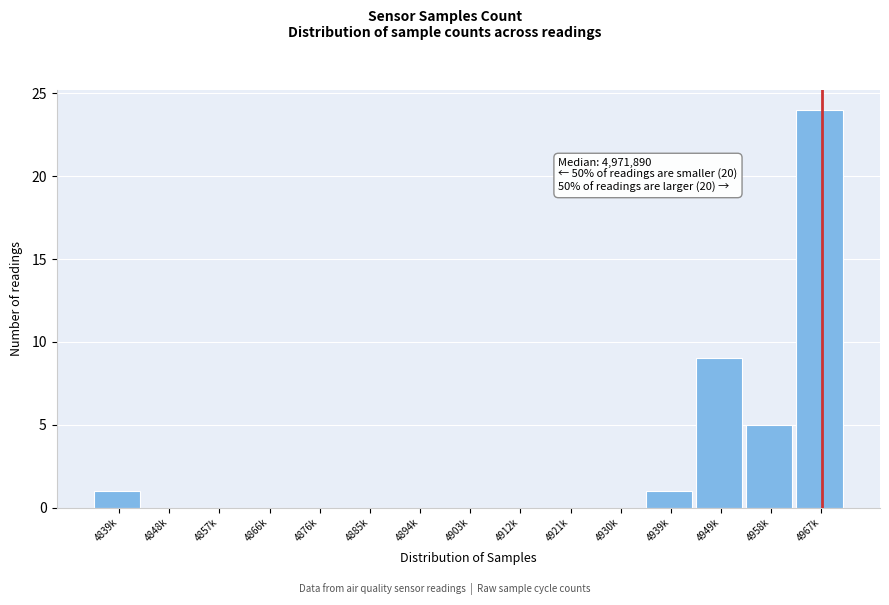

Reading left to right, list all the values displayed in this chart.

4839k=1	4848k=0	4857k=0	4866k=0	4876k=0	4885k=0	4894k=0	4903k=0	4912k=0	4921k=0	4930k=0	4939k=1	4949k=9	4958k=5	4967k=24